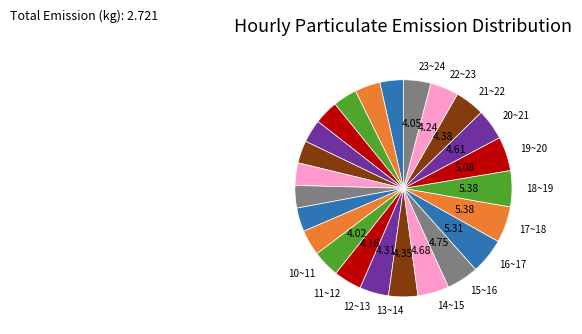

How many slices are in this pie chart?

24